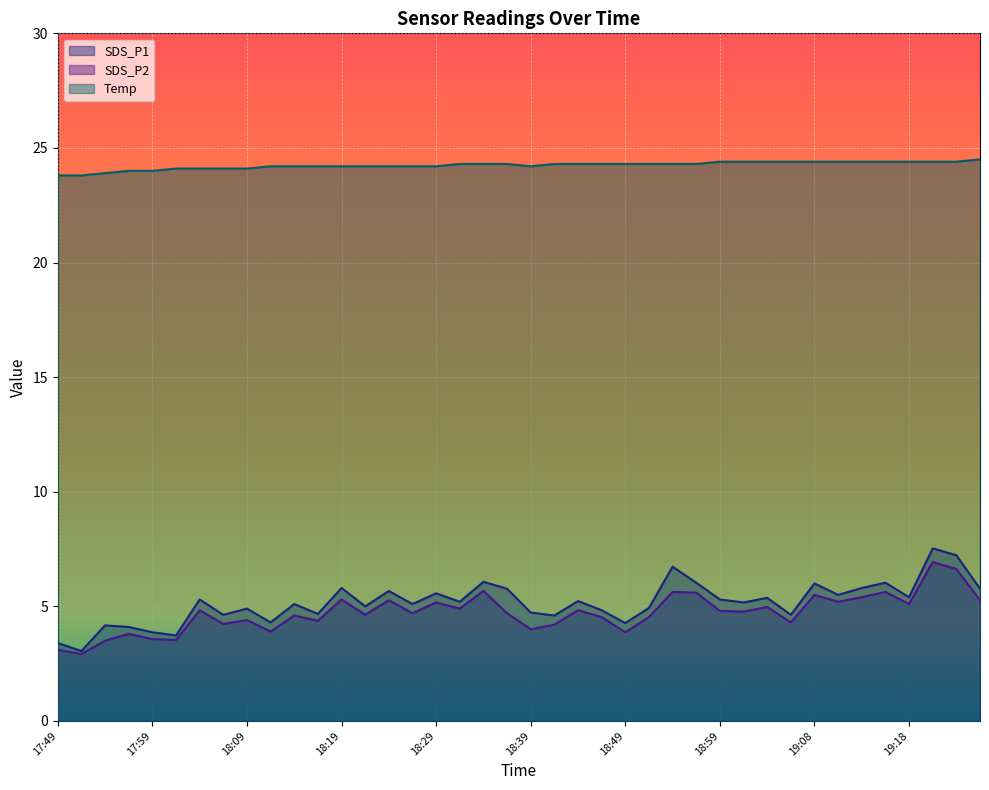

At how many categories does at least one series exceed 9?

40